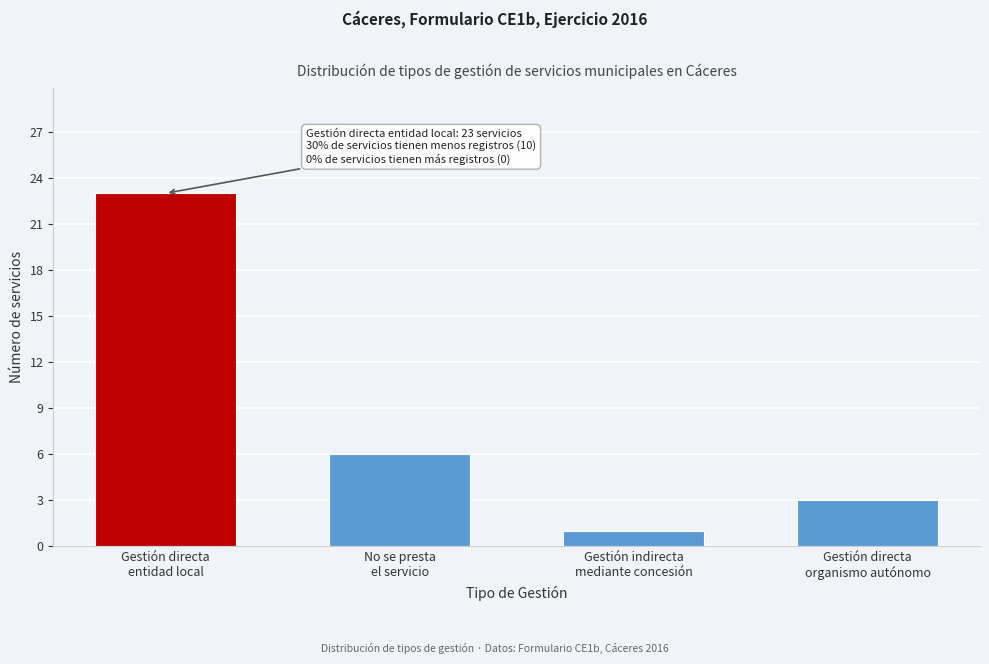

Reading left to right, transcribe all the data shown in this chart.

23	6	1	3